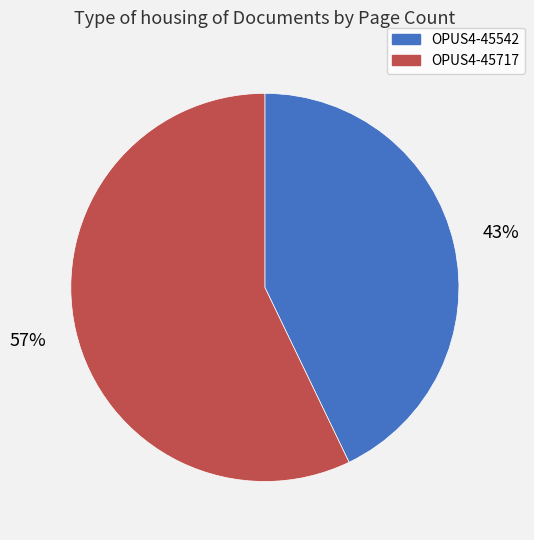

Is there a majority slice in this chart?

Yes